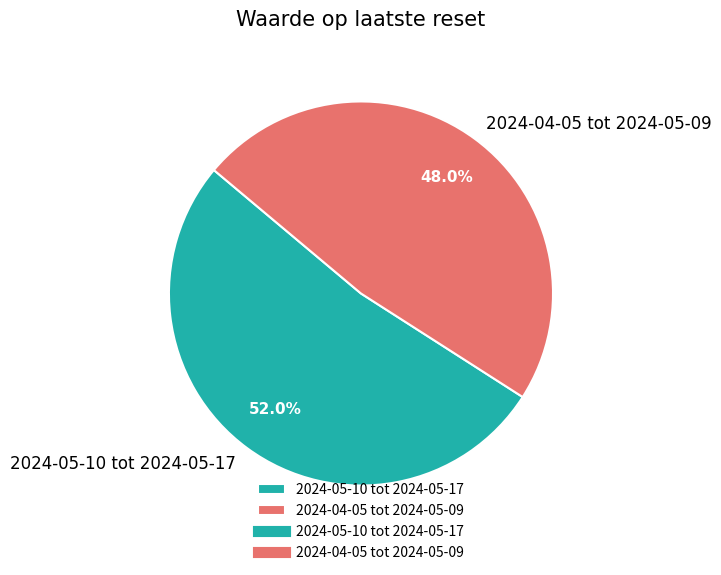

Combined, do 2024-04-05 tot 2024-05-09 and 2024-05-10 tot 2024-05-17 account for over 50%?

Yes